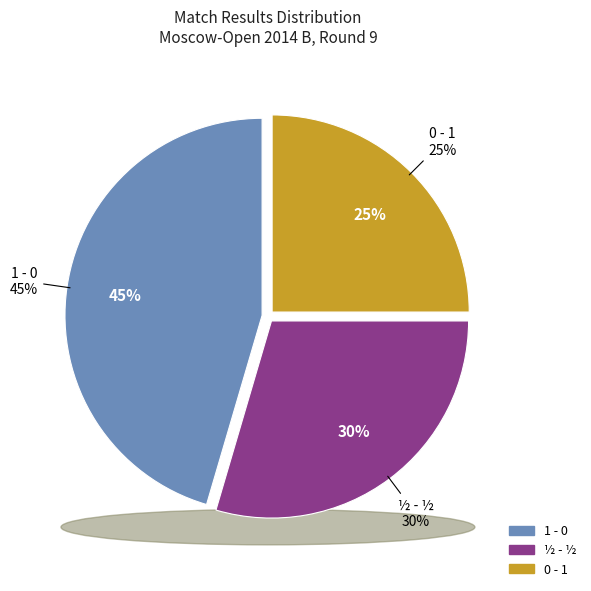

Which category has the biggest portion of the pie?

1 - 0